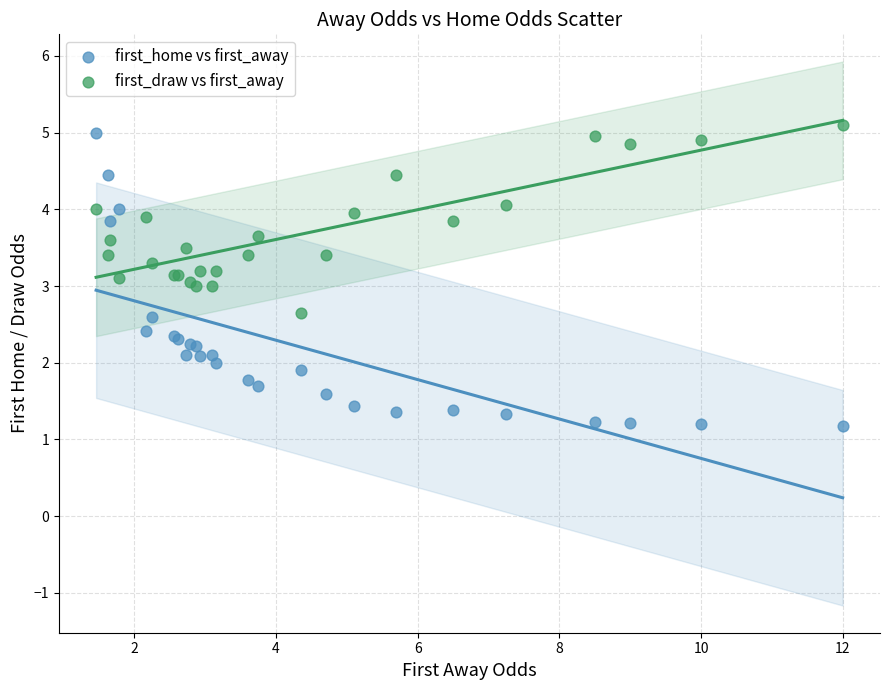

What are all the series names shown in the legend?

first_home vs first_away, first_draw vs first_away